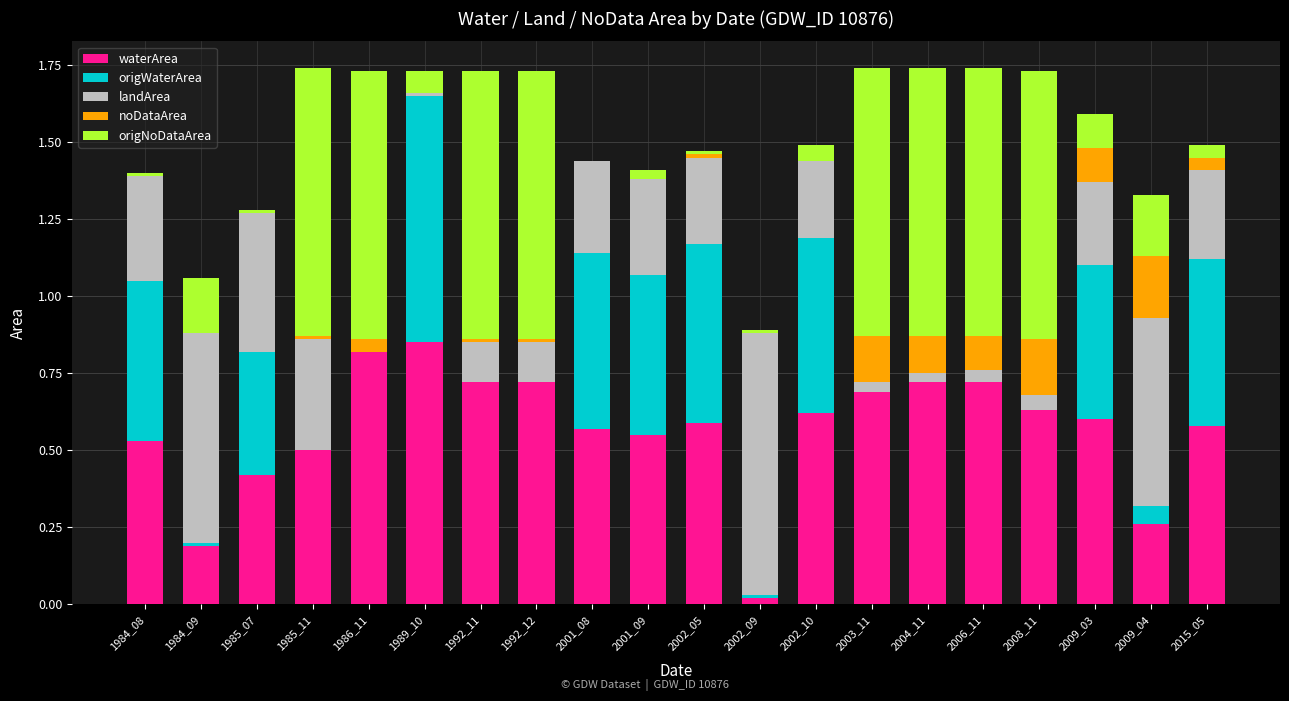

What is the total value across all series at 2002_10?

1.5